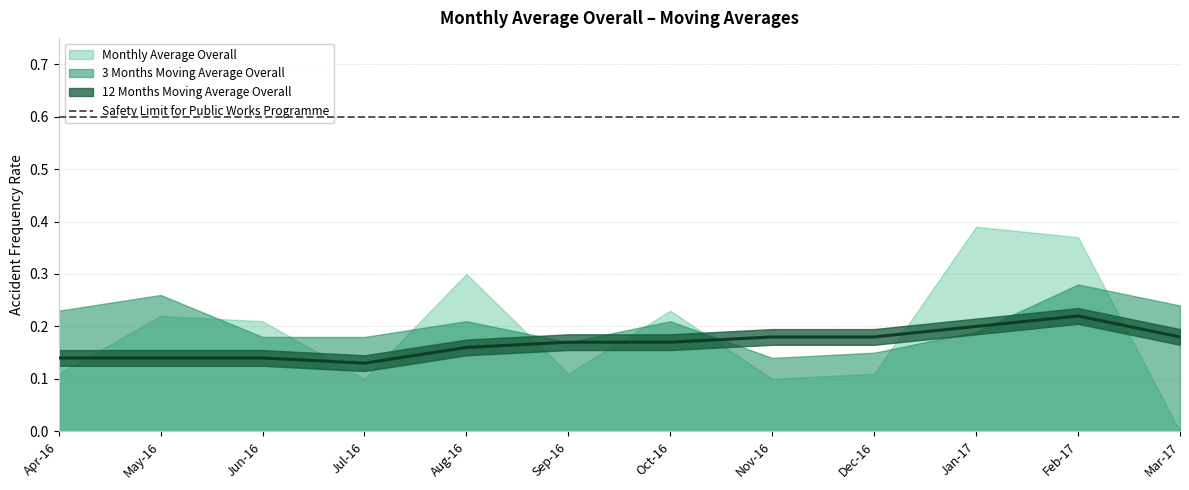

What is the approximate value of 3 Months Moving Average Overall at Aug-16?

0.2